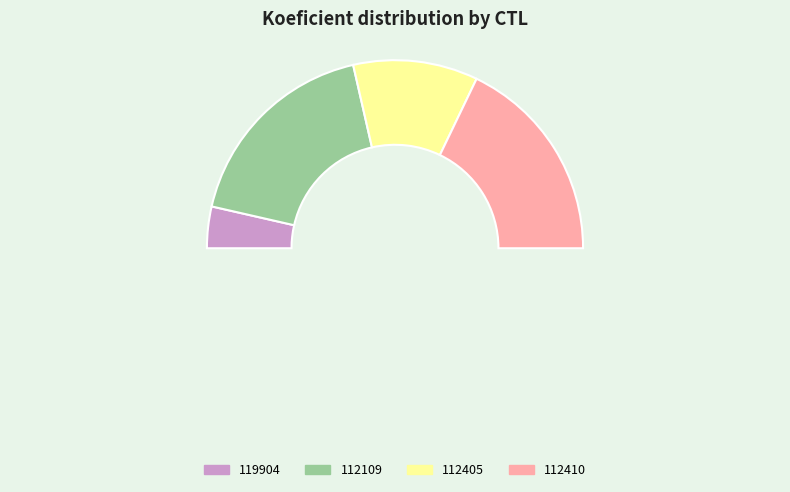

What is the largest slice in the pie chart?

112109